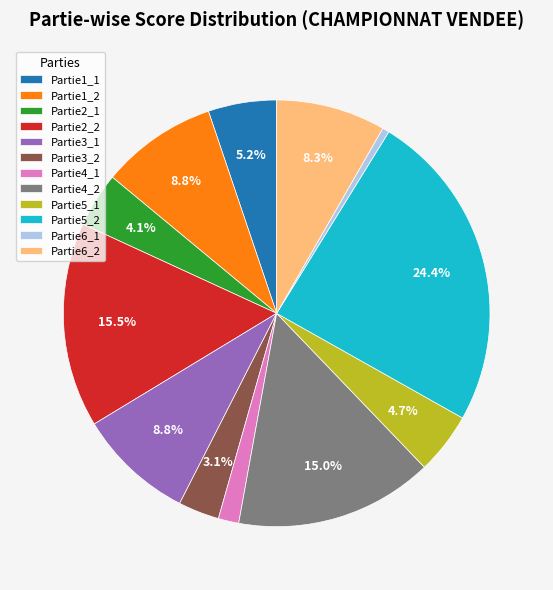

What percentage is the Partie2_1 slice, to the nearest percent?

4%